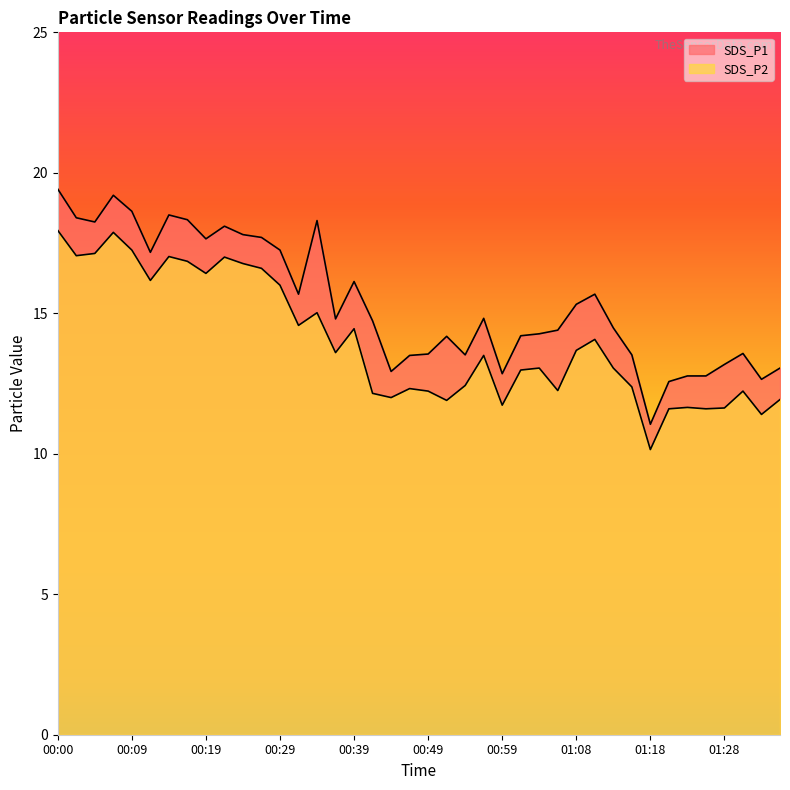

Reading right to left, what are all the values shown in this chart?

SDS_P1: 13.1	12.7	13.6	13.2	12.8	12.8	12.6	11.1	13.5	14.5	15.7	15.3	14.4	14.3	14.2	12.8	14.8	13.5	14.2	13.6	13.5	12.9	14.7	16.1	14.8	18.3	15.7	17.2	17.7	17.8	18.1	17.6	18.3	18.5	17.2	18.6	19.2	18.2	18.4	19.4
SDS_P2: 11.9	11.4	12.2	11.6	11.6	11.7	11.6	10.2	12.4	13.1	14.1	13.7	12.2	13.1	13.0	11.7	13.5	12.4	11.9	12.2	12.3	12.0	12.2	14.4	13.6	15.0	14.6	16.0	16.6	16.8	17.0	16.4	16.9	17.0	16.2	17.2	17.9	17.1	17.1	17.9